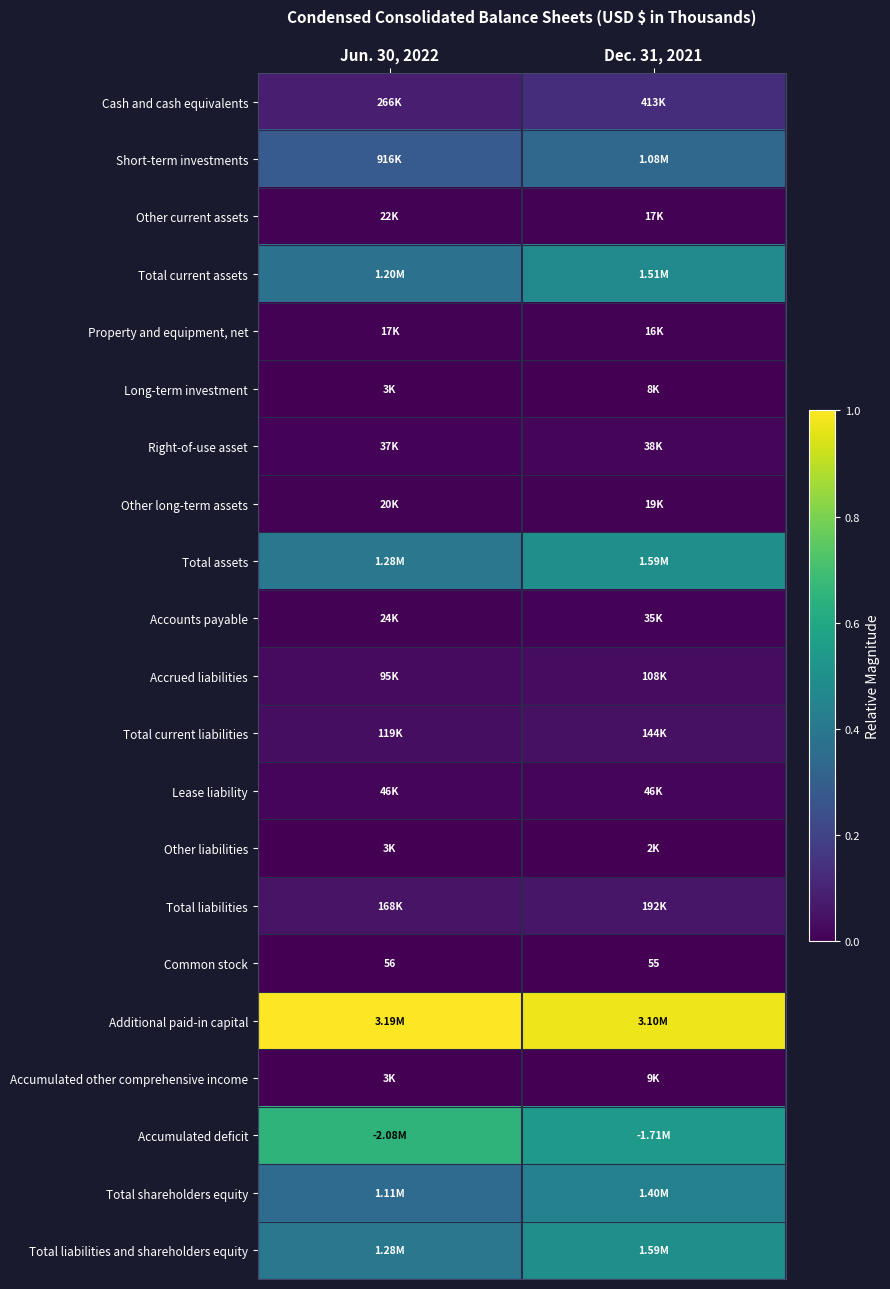

Which series has the largest range (max minus min)?

Accumulated deficit